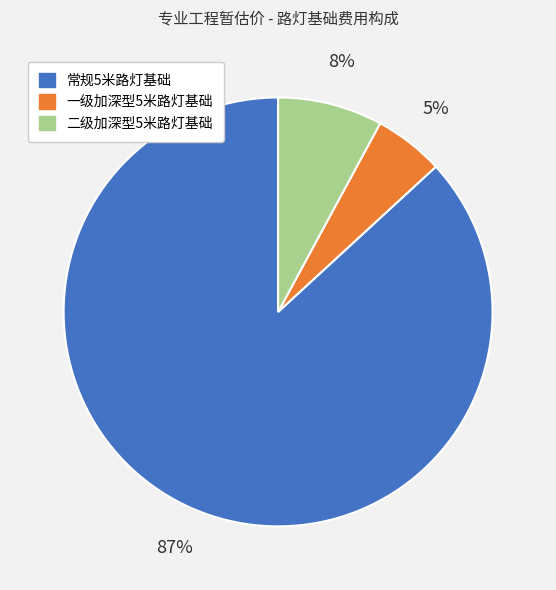

How many slices are in this pie chart?

3